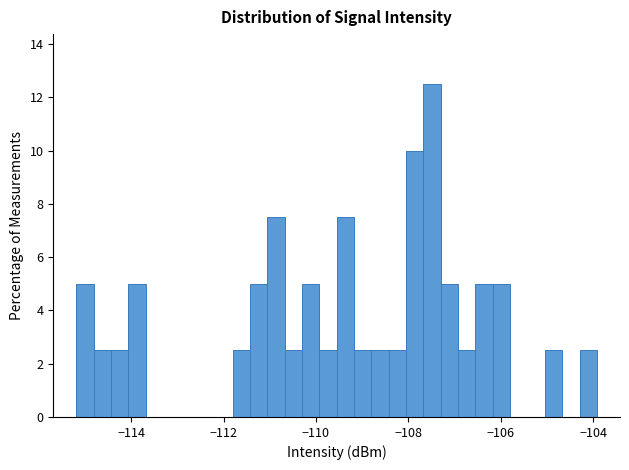

Read against the x-axis, roughly where is the centre of the tallest bar?

-107.4